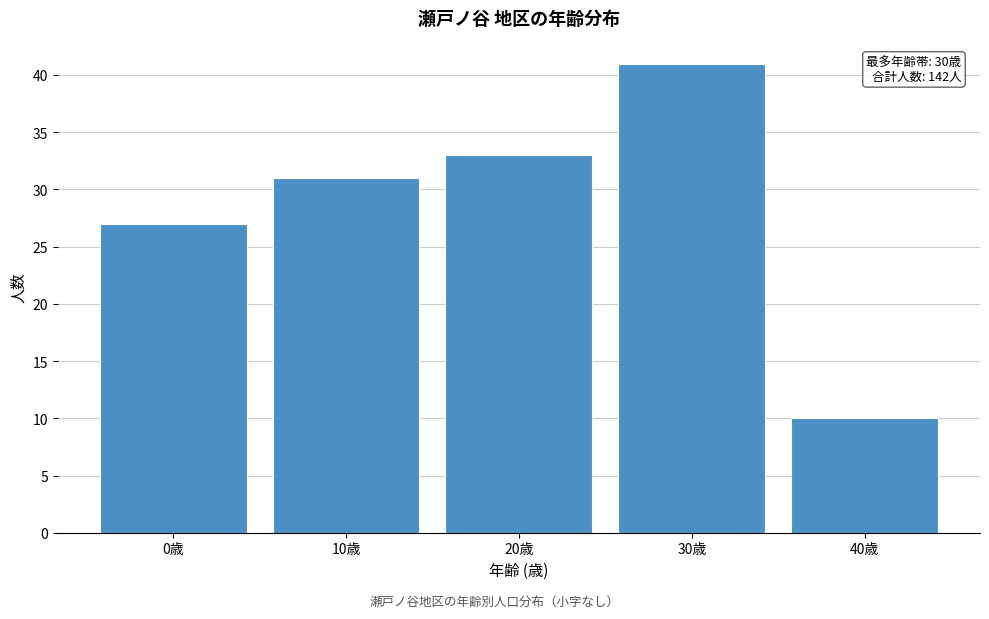

Reading right to left, what are all the values shown in this chart?

40歳=10	30歳=41	20歳=33	10歳=31	0歳=27